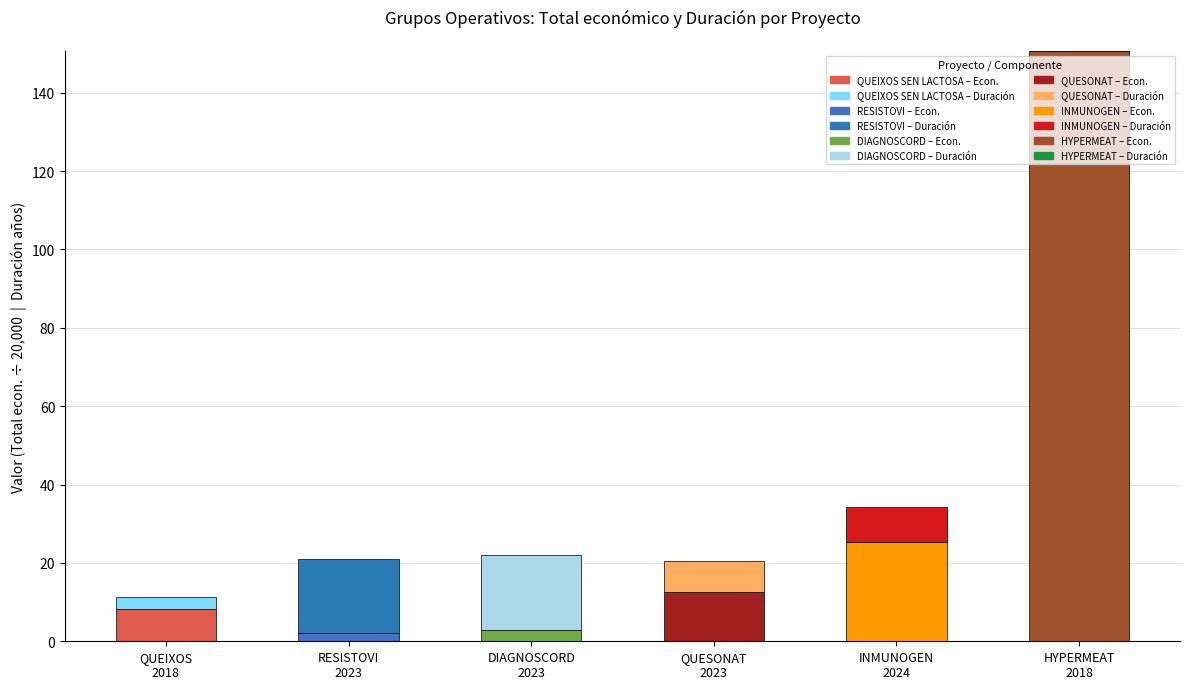

Are the bars horizontal?

No